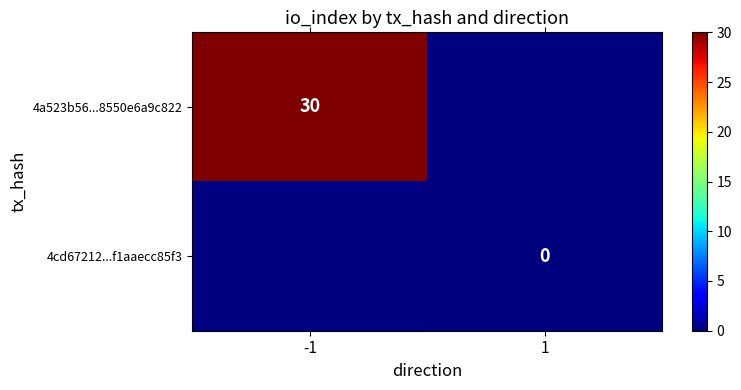

At which category does the chart reach its minimum across all series?

1